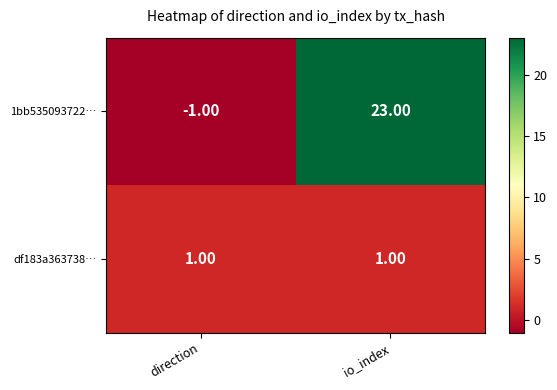

What is the greatest value displayed?

23